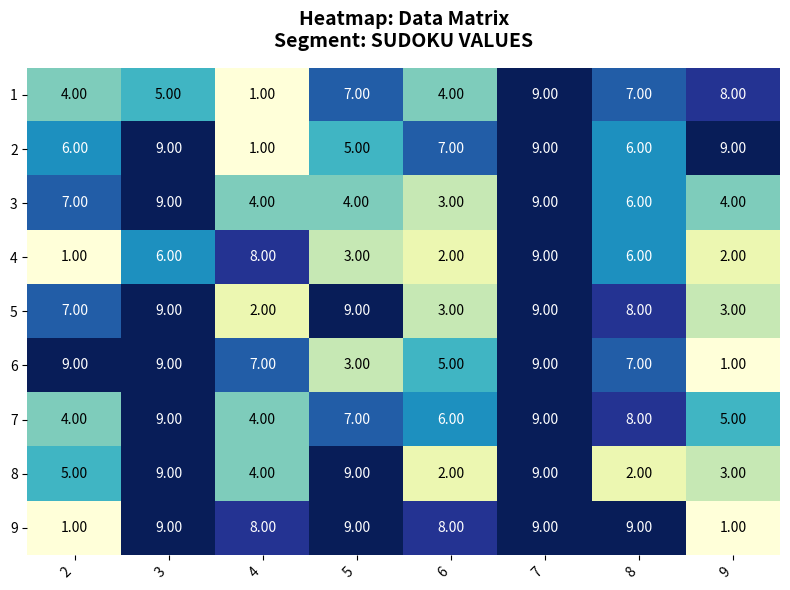

What is the minimum value shown in the chart?

1